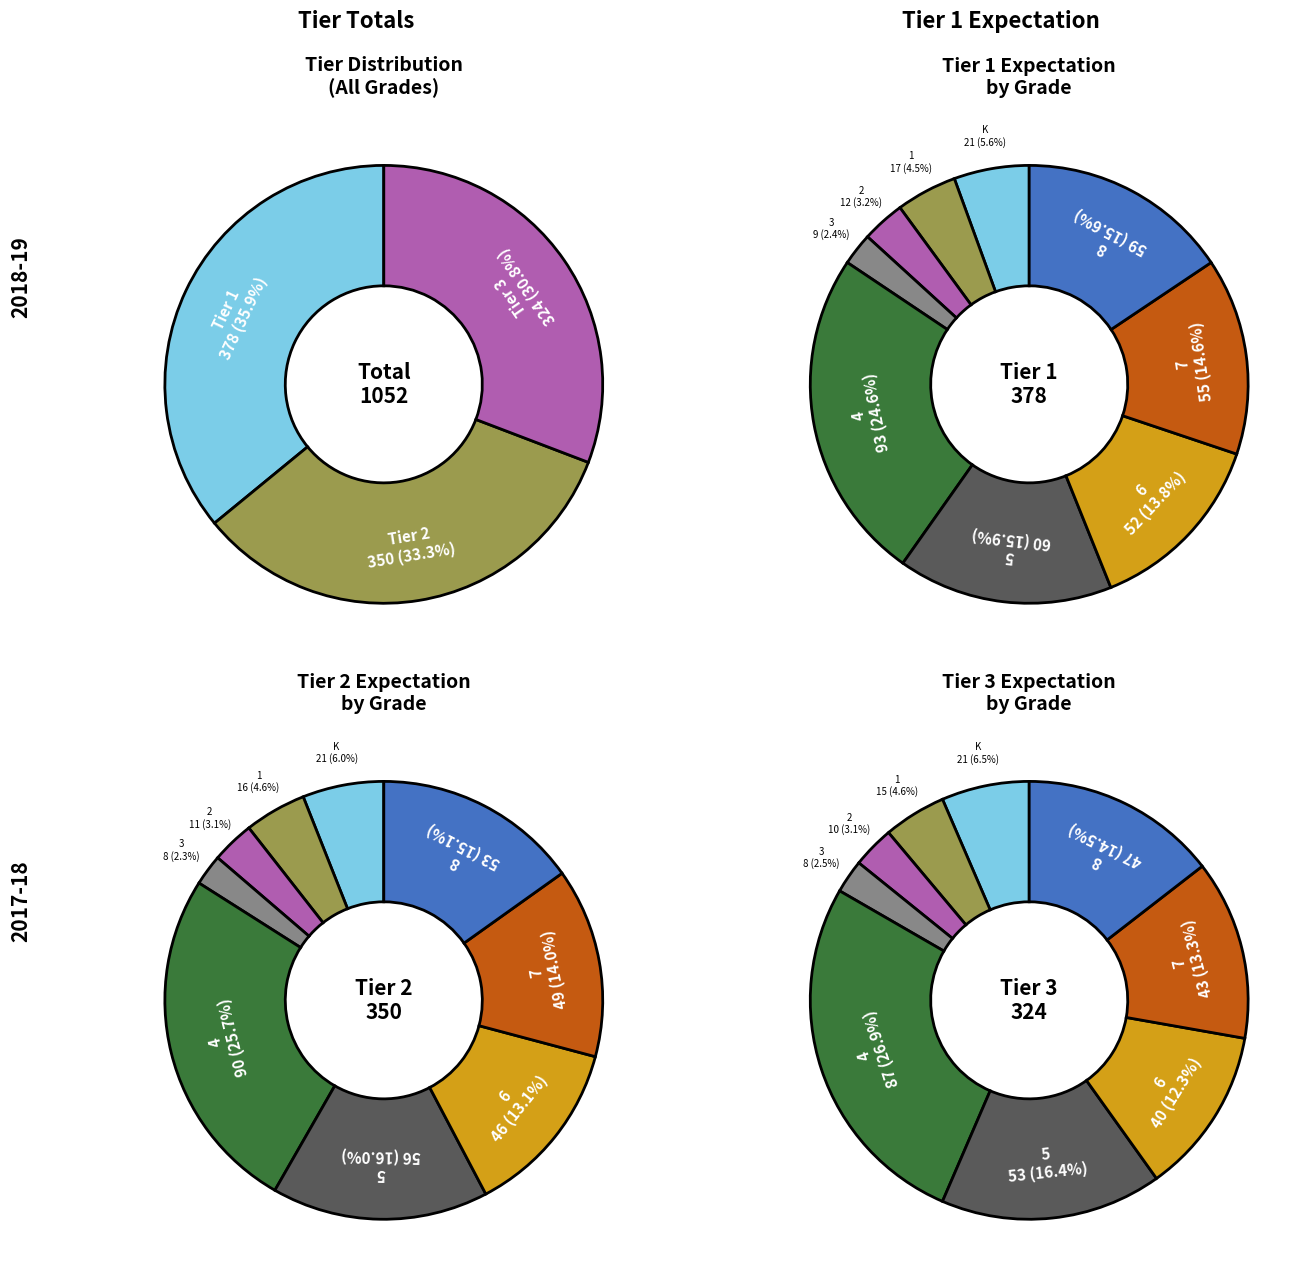

What is the total percentage of 3 and 7?

16.9%